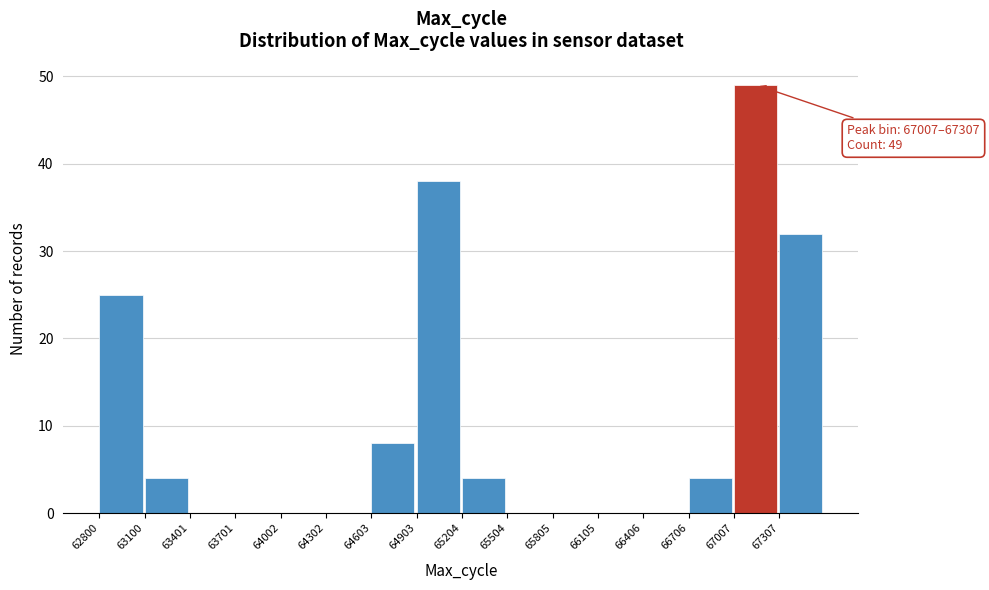

Over which range of the x-axis is the bar tallest?

67000 to 67300